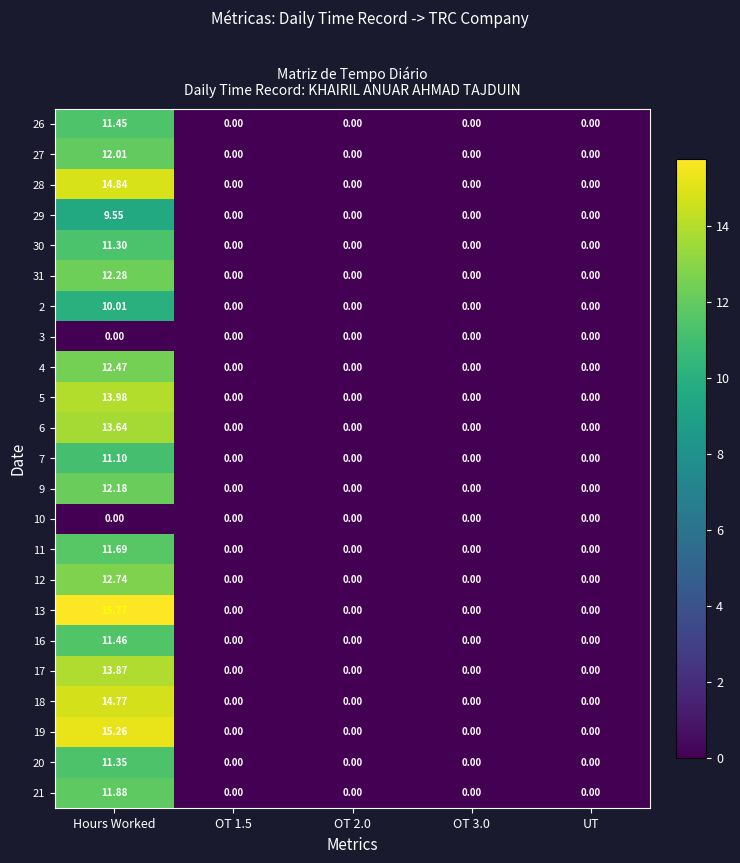

Which category has the highest value across all series?

Hours Worked